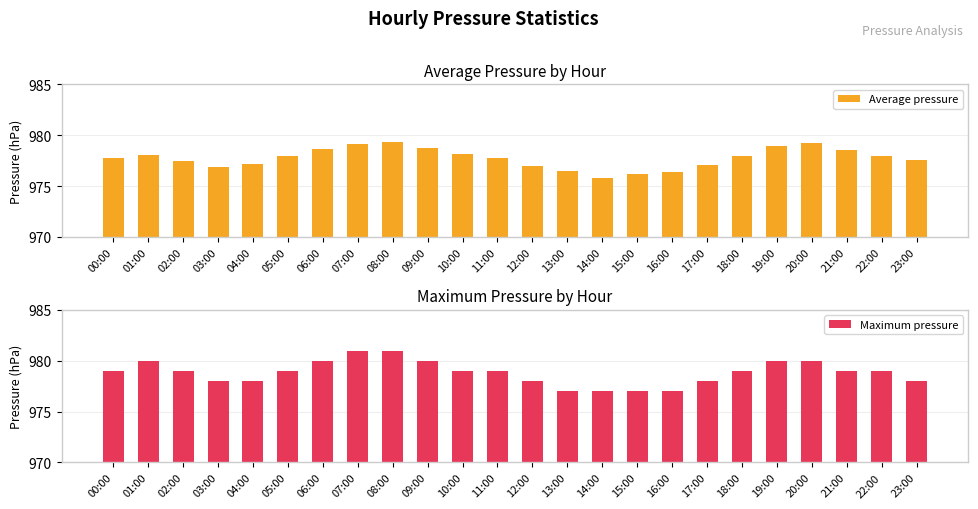

What is the label of the 12th bar from the right?

12:00